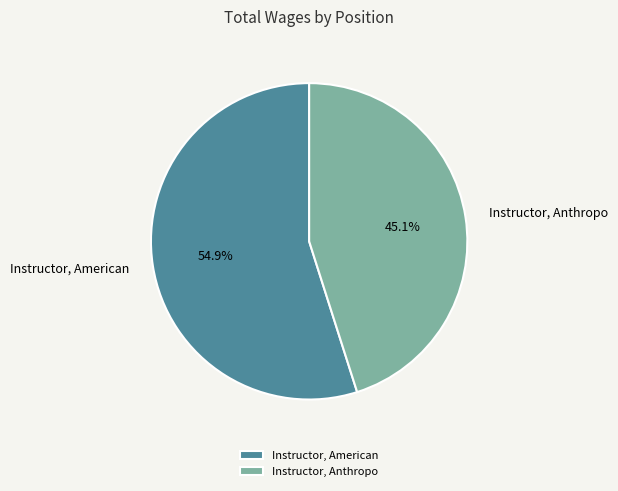

To the nearest percent, what portion does Instructor, American represent?

55%